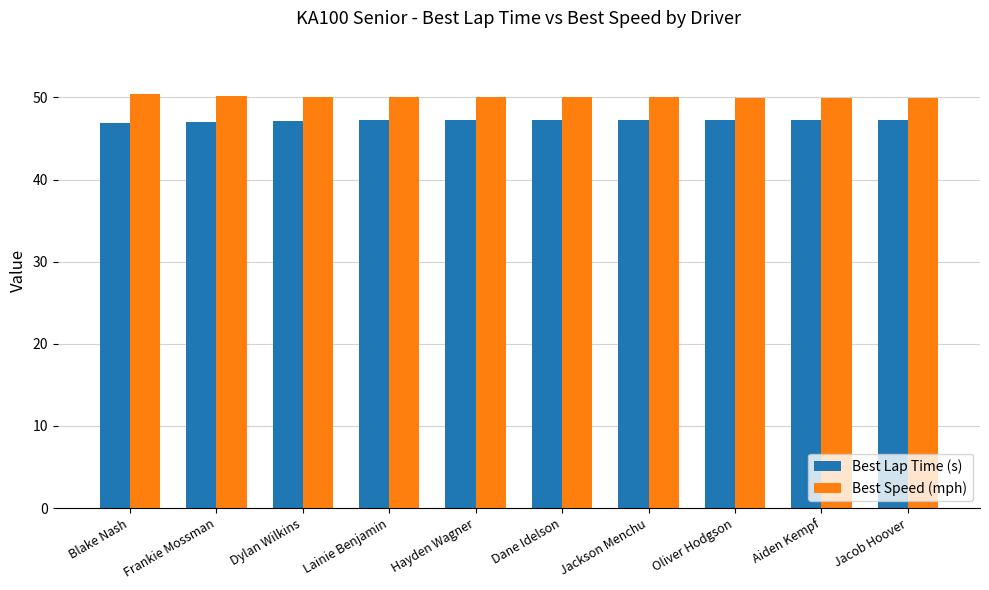

What is the total value across all series at Dane Idelson?

97.2